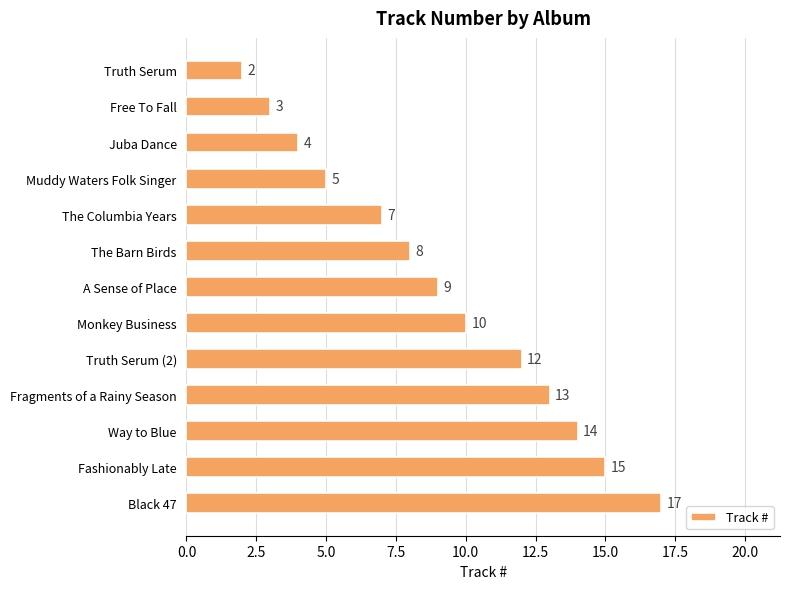

List the labels in order of value, largest first.

Black 47, Fashionably Late, Way to Blue, Fragments of a Rainy Season, Truth Serum (2), Monkey Business, A Sense of Place, The Barn Birds, The Columbia Years, Muddy Waters Folk Singer, Juba Dance, Free To Fall, Truth Serum